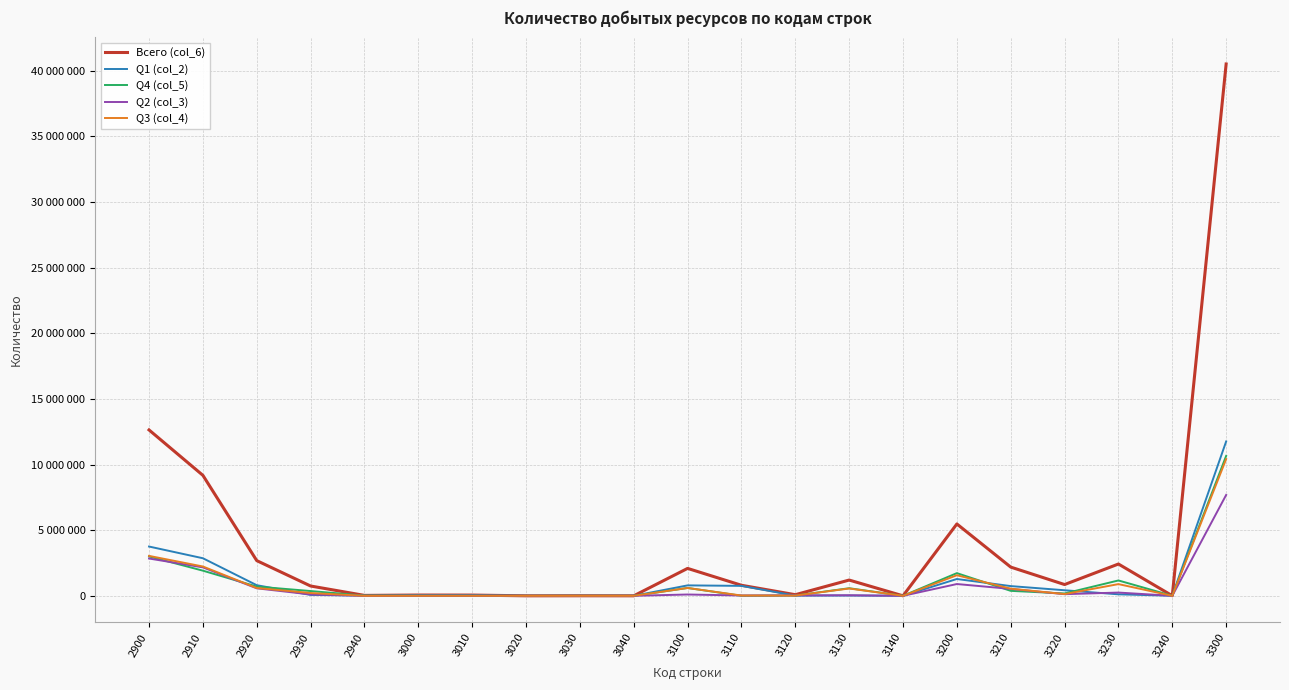

How many times do Q2 (col_3) and Q3 (col_4) cross each other?

2